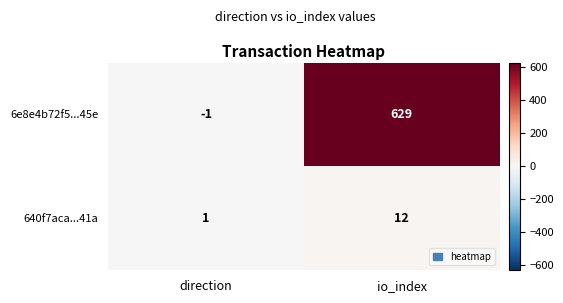

The value of 640f7aca...41a at io_index is 12. True or false?

True